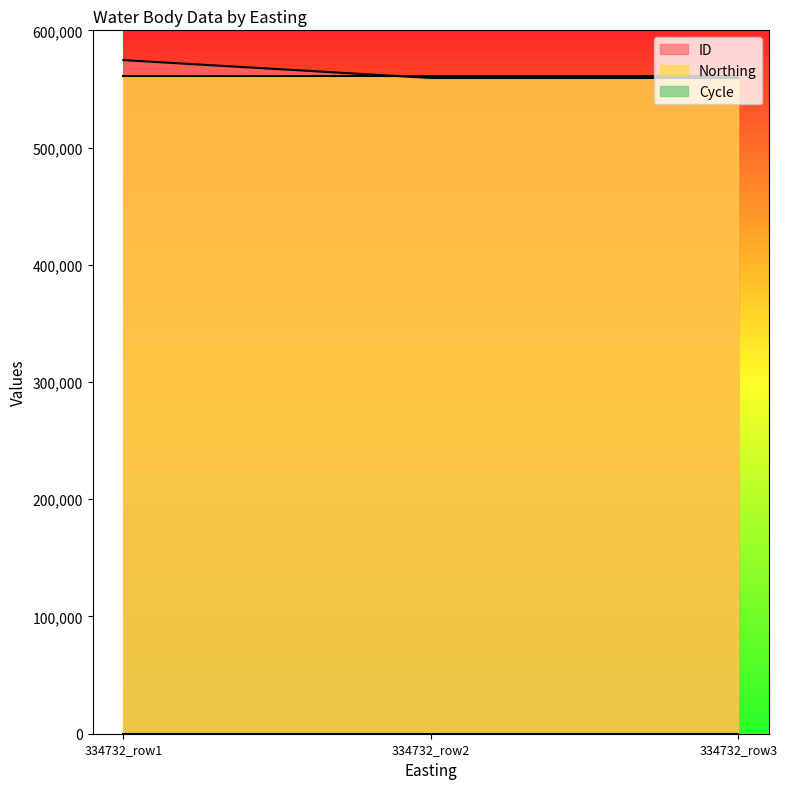

What are all the series names shown in the legend?

ID, Northing, Cycle